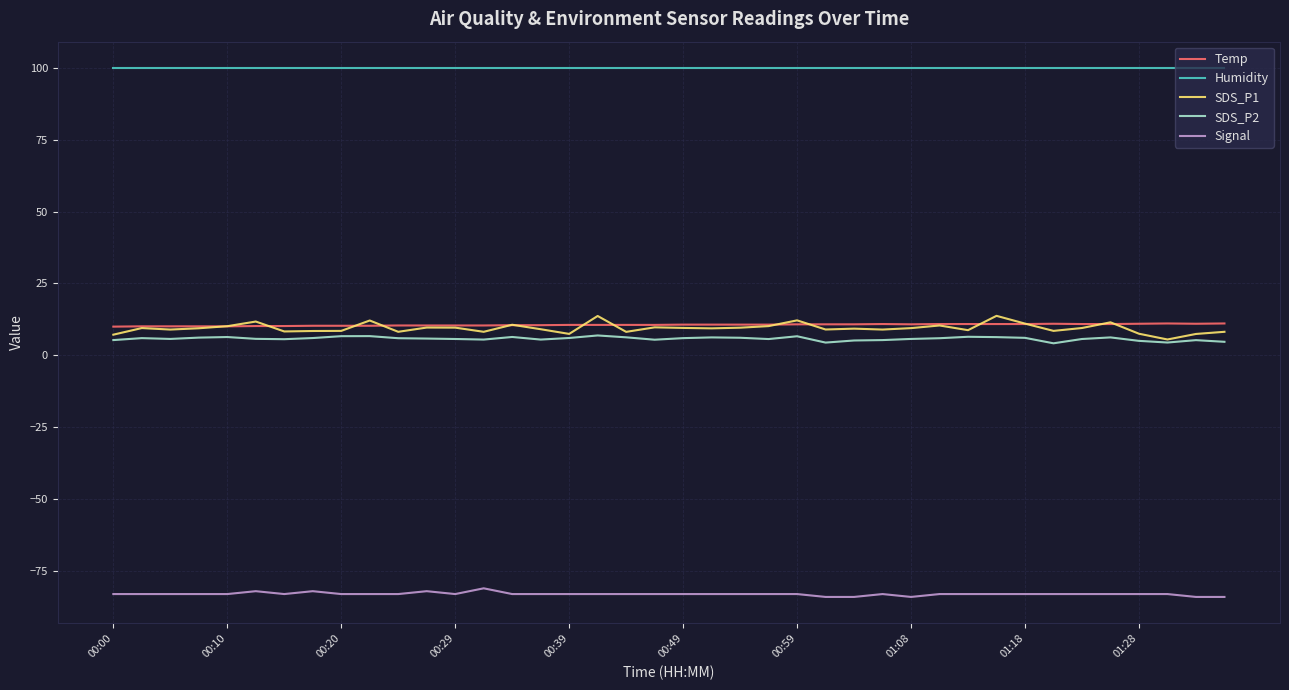

Which series has the largest total across all categories?

Humidity